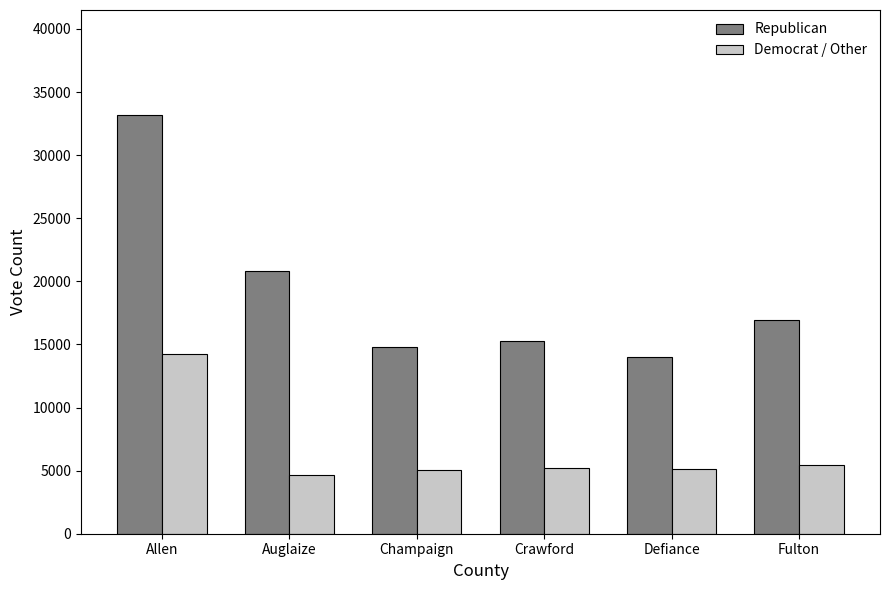

At which category is the sum across all series the highest?

Allen